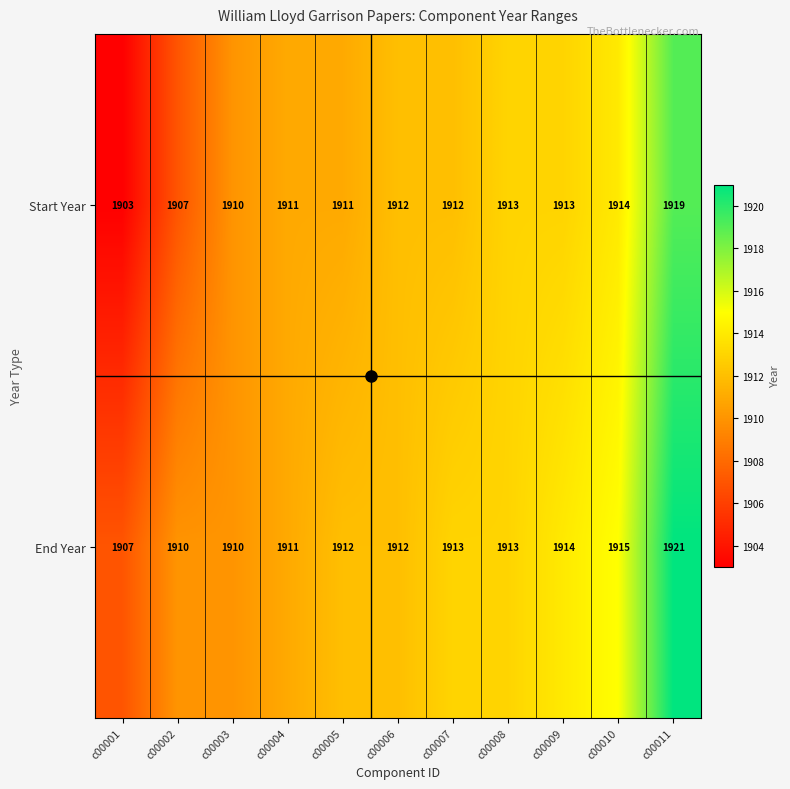

What is the total value across all series at c00002?

3817